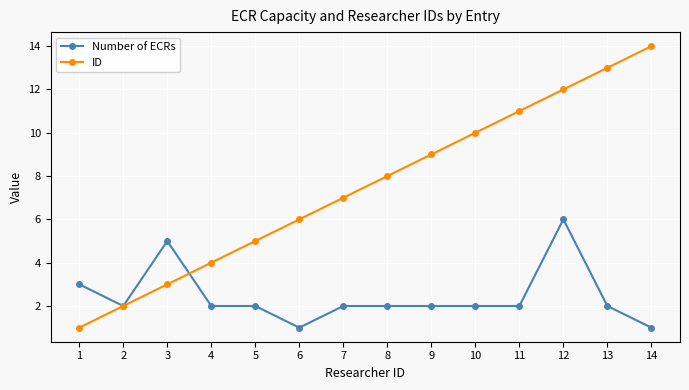

What is the average value of the Number of ECRs series?

2